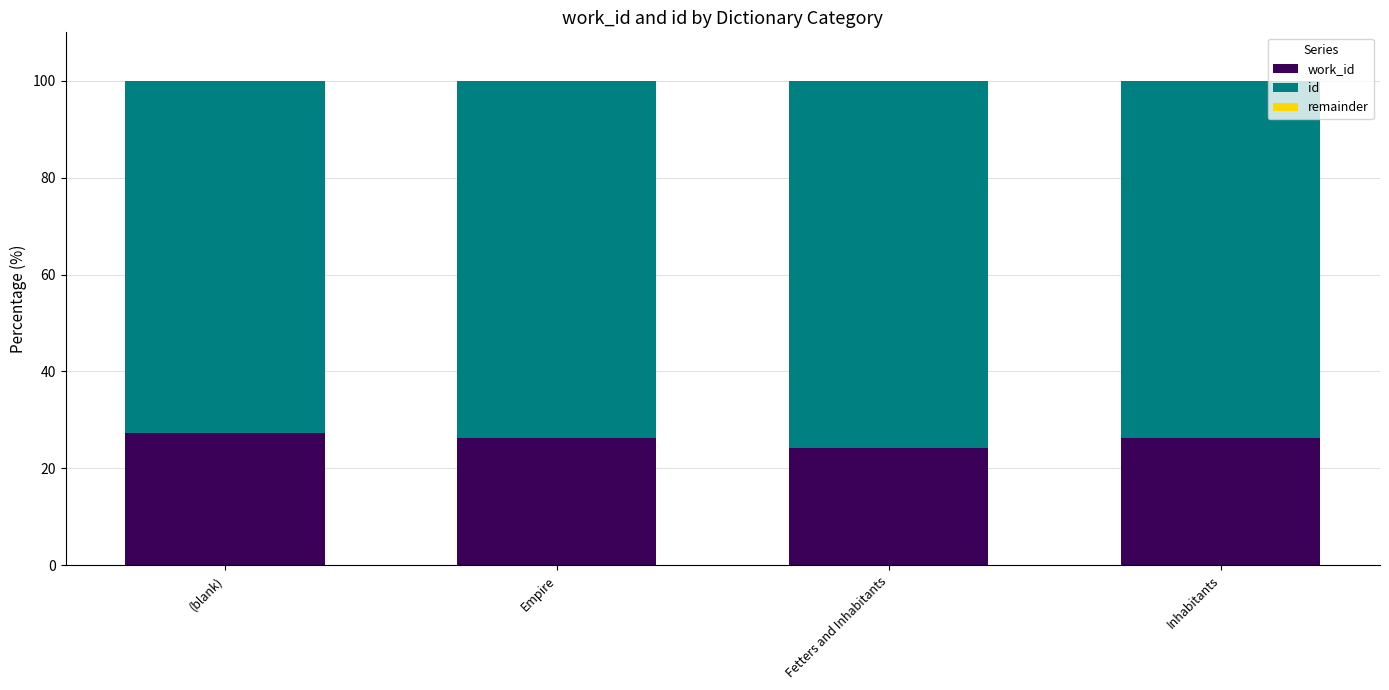

How many categories are shown in the chart?

4